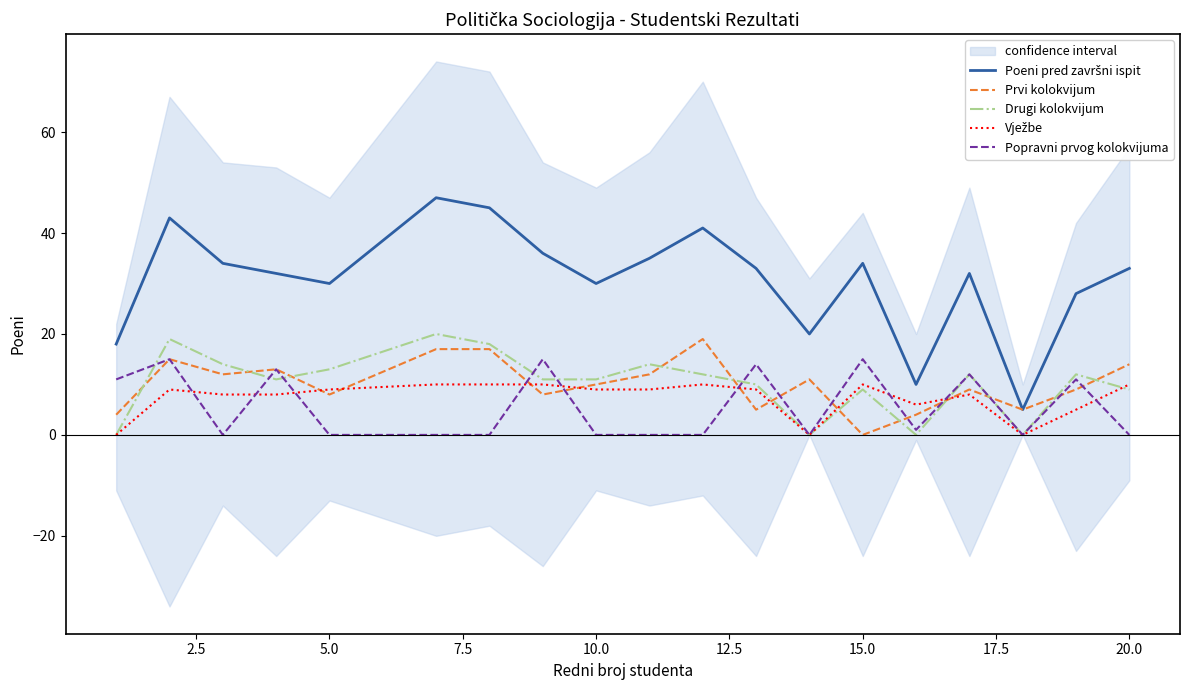

How many lines are shown in the chart?

5